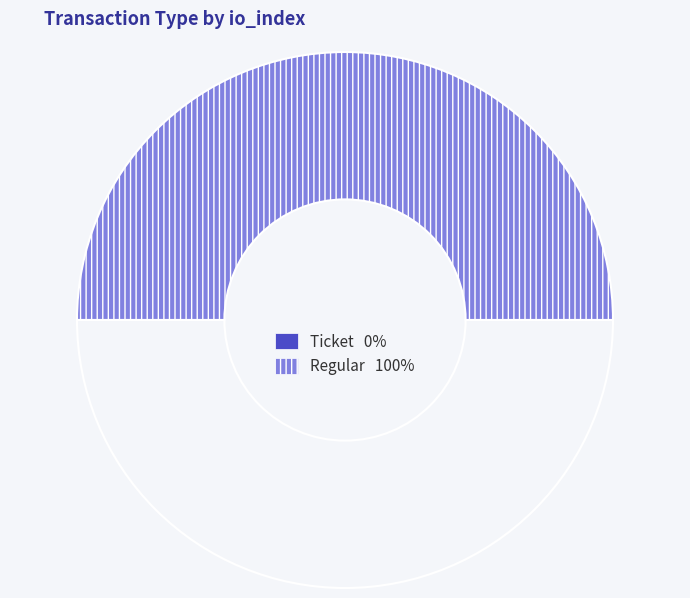

Count the number of slices in the pie.

2